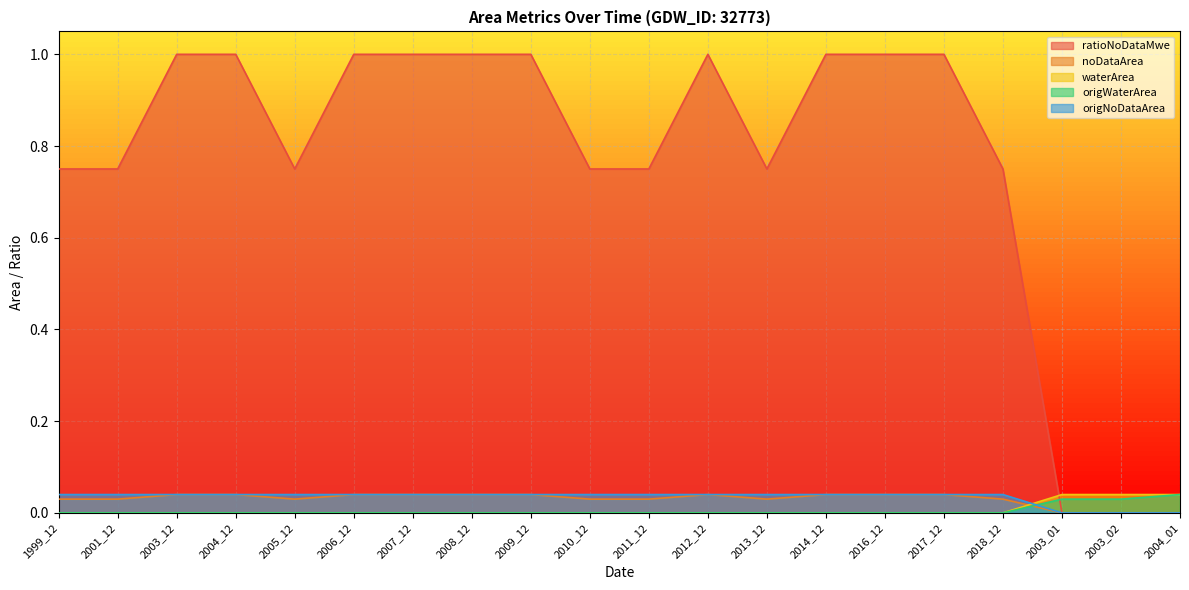

Which series has the largest total across all categories?

ratioNoDataMwe